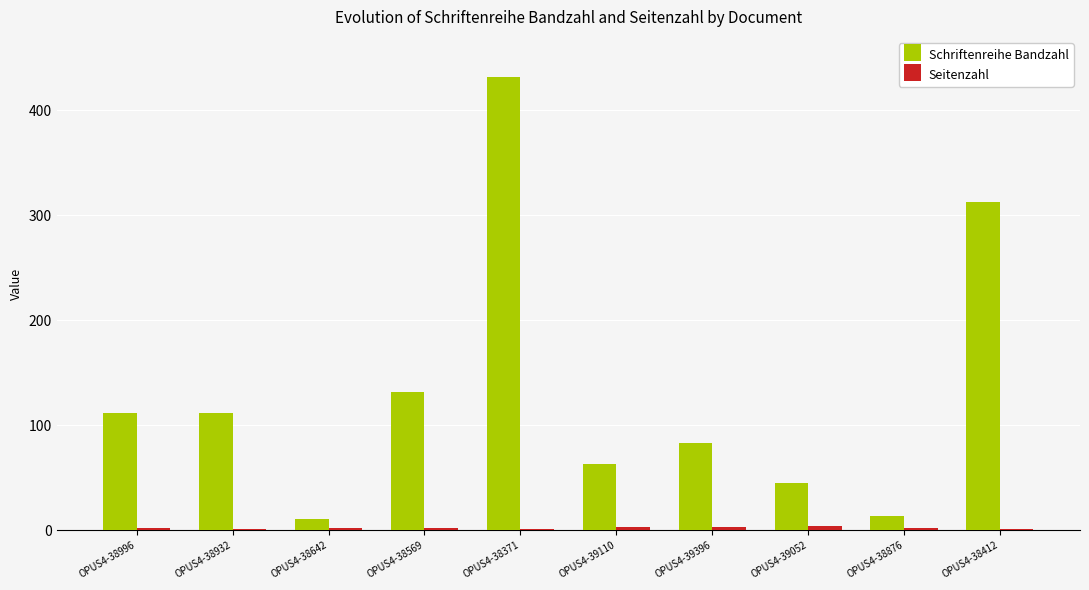

Which series has the largest total across all categories?

Schriftenreihe Bandzahl